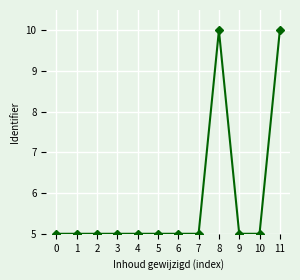

What is the ratio of the value at 6 to the value at 11?

0.5